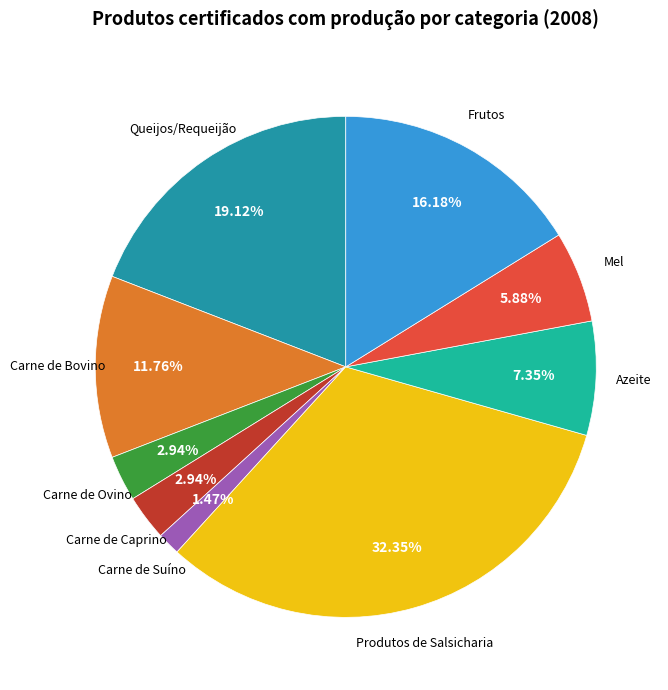

Which has a higher value, Frutos or Mel?

Frutos